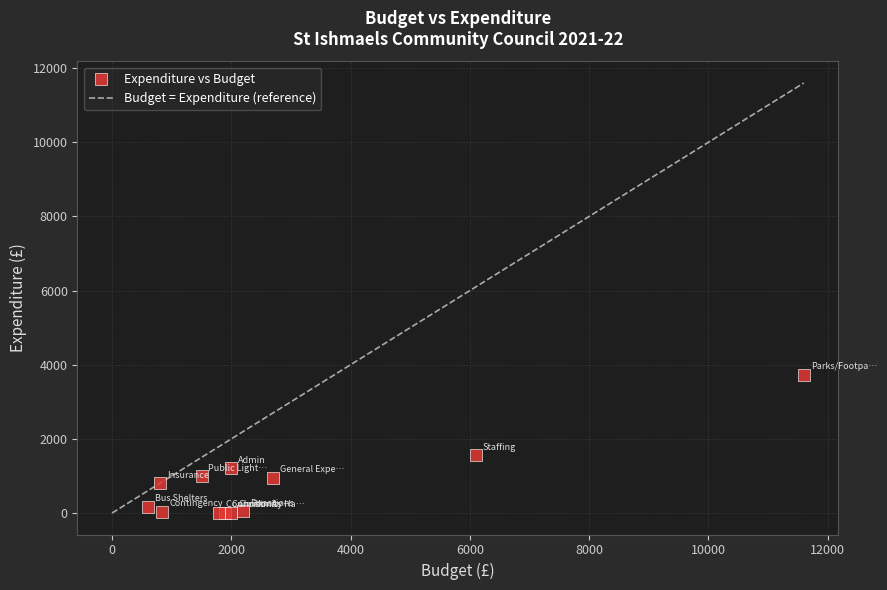

What Y value in the scatter plot is closest to 1864?

1556.2